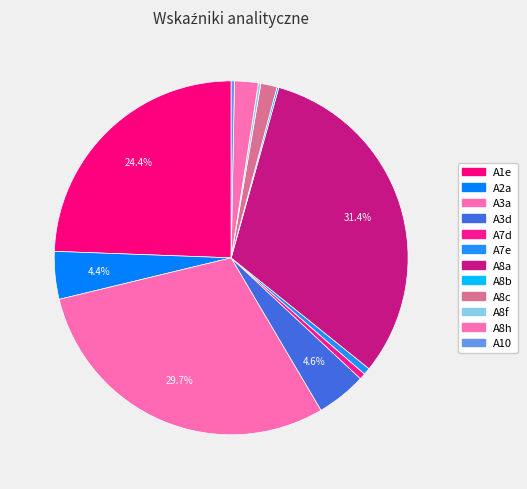

To the nearest percent, what is the difference between the largest and smallest slice percentages?

31%